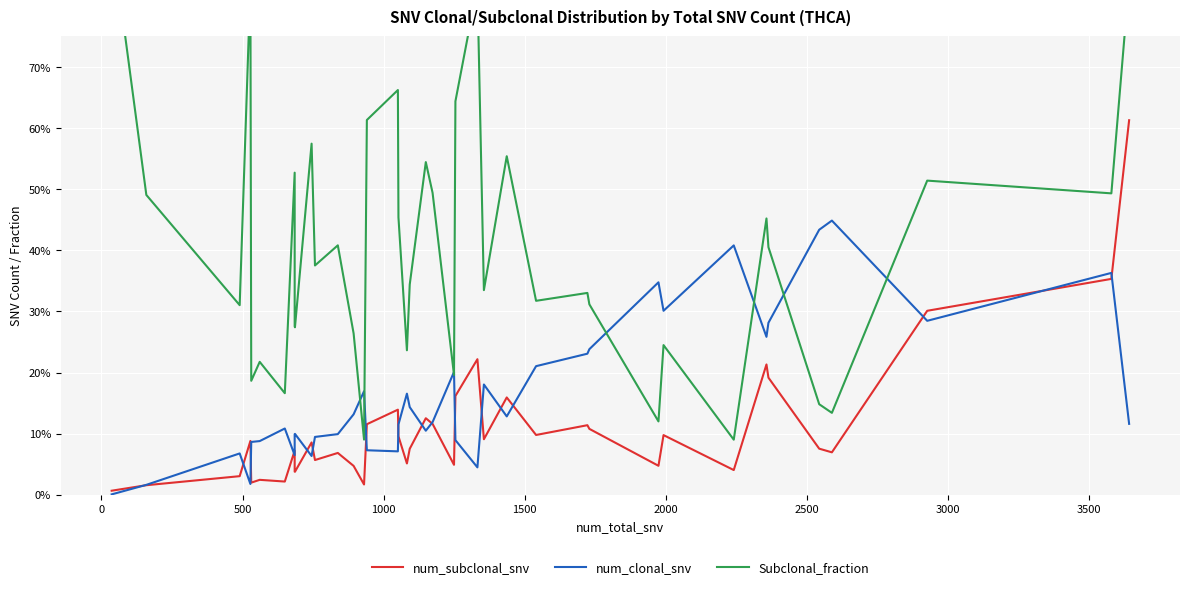

How many times do Subclonal_fraction and num_clonal_snv cross each other?

8